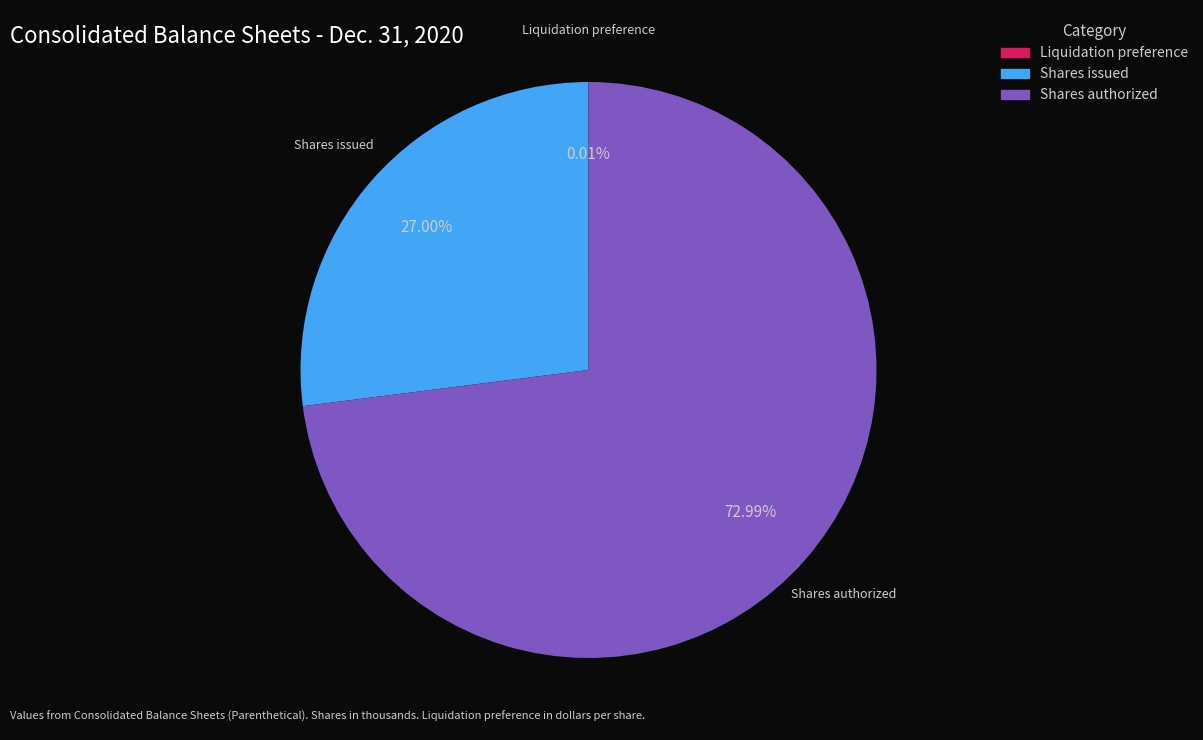

Is Shares issued the majority of the pie?

No